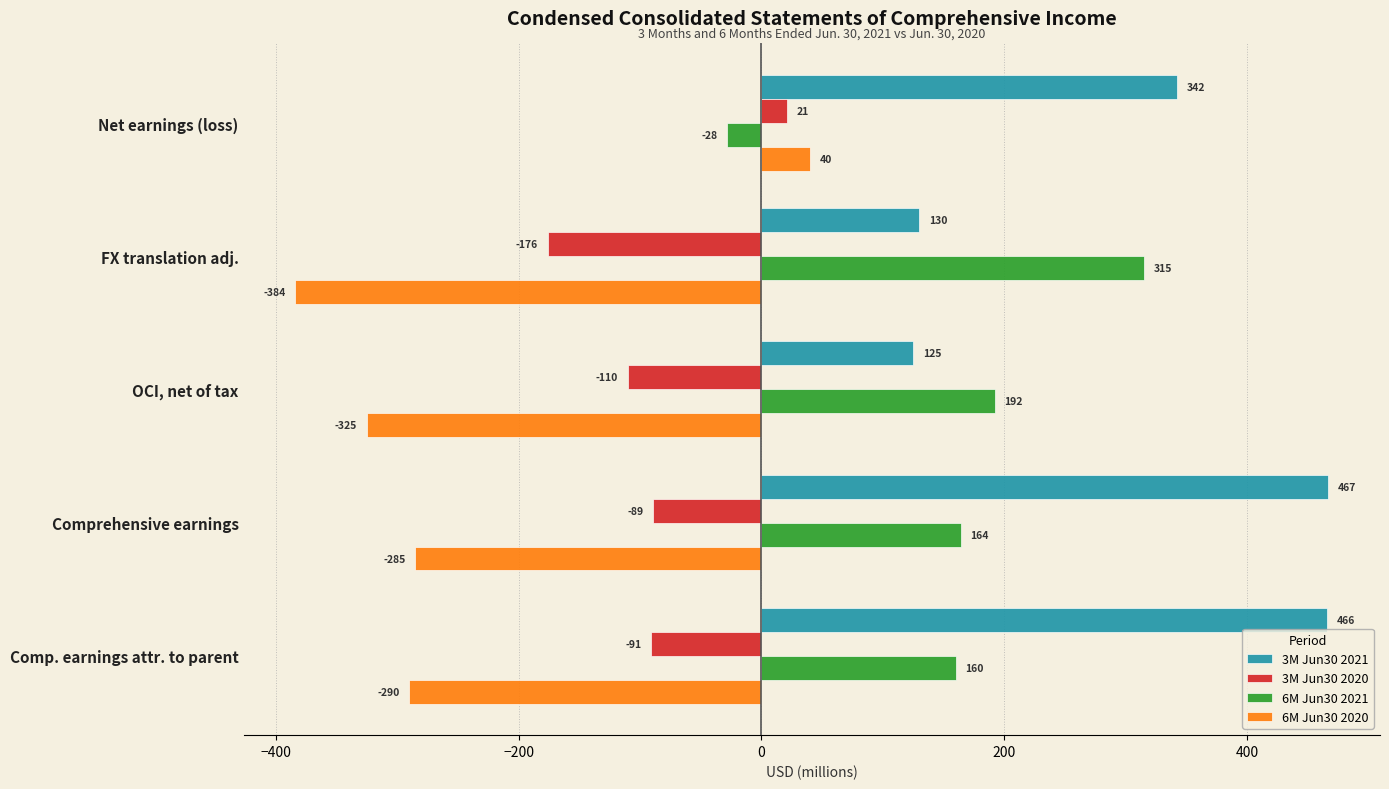

List the series in order of their overall mean, highest first.

3M Jun30 2021, 6M Jun30 2021, 3M Jun30 2020, 6M Jun30 2020